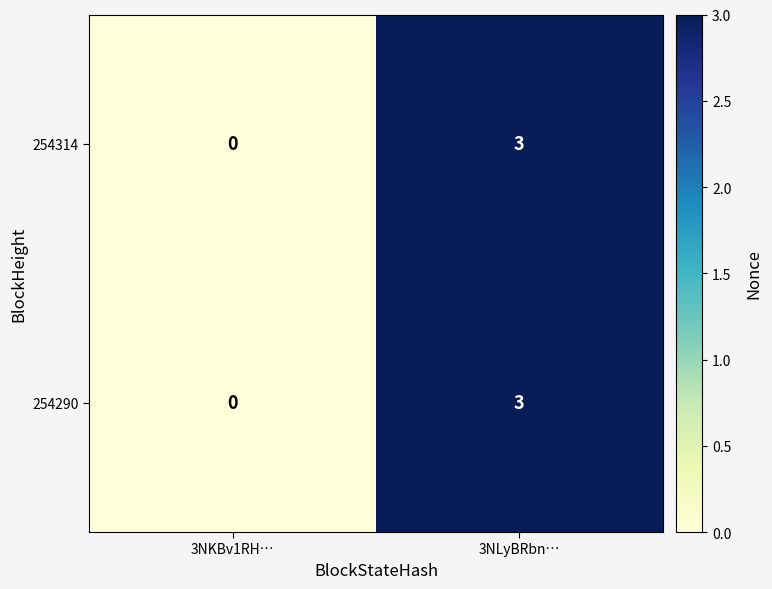

What is the sum of the 254314 values at 3NLyBRbn… and 3NKBv1RH…?

3